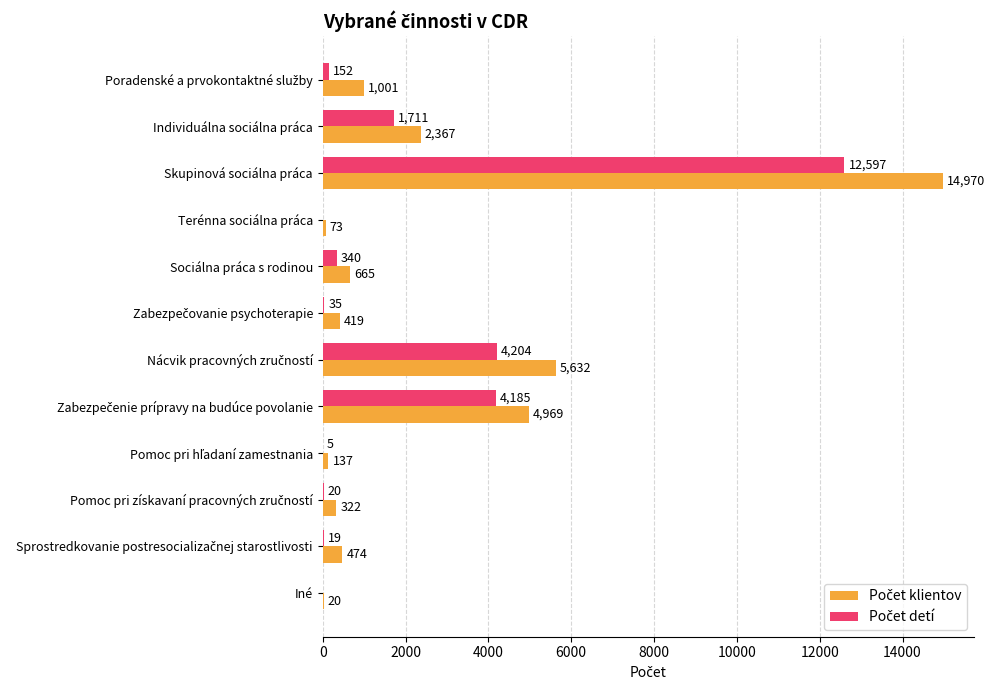

What is the maximum value shown in the chart?

14970